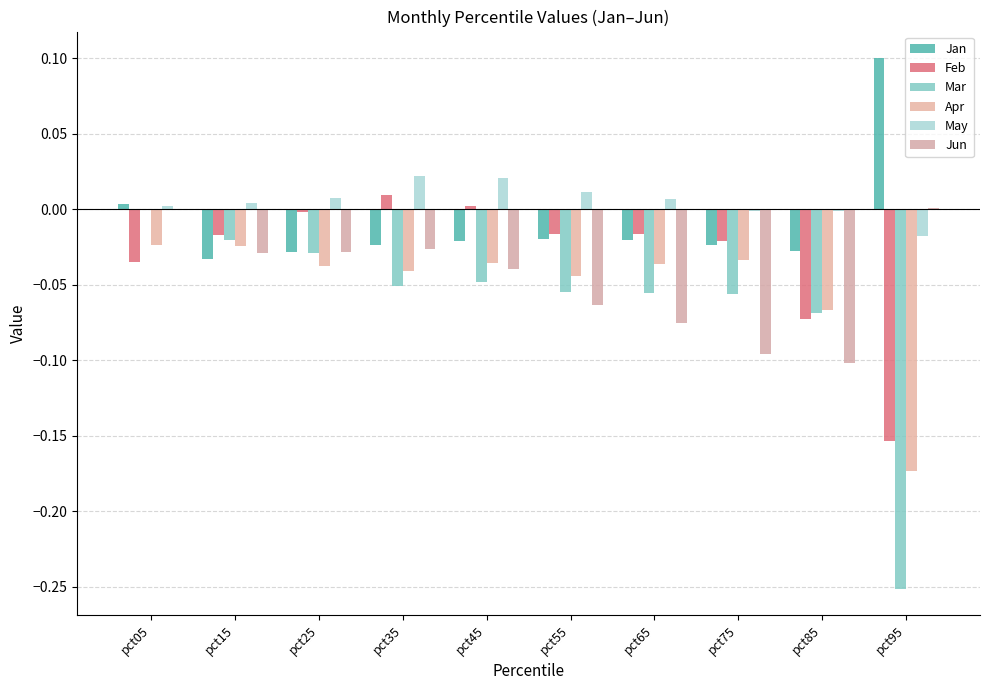

How many groups of bars are there?

10